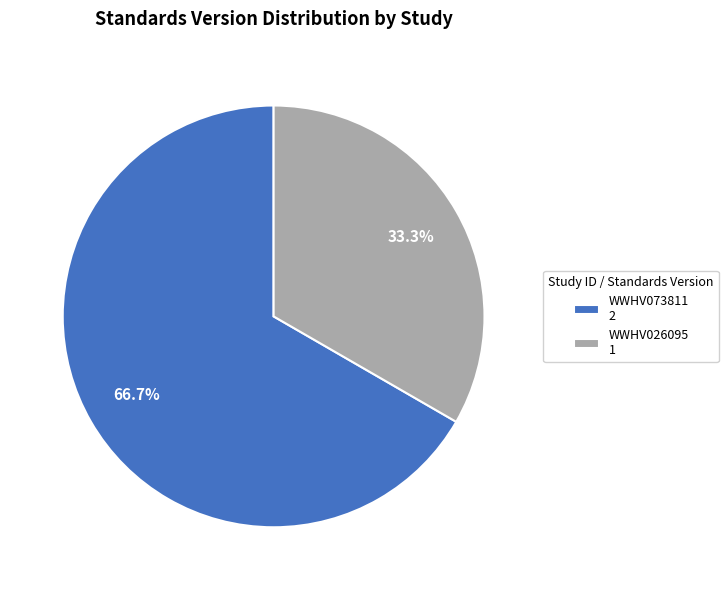

Rank the categories by value from highest to lowest.

WWHV073811, WWHV026095